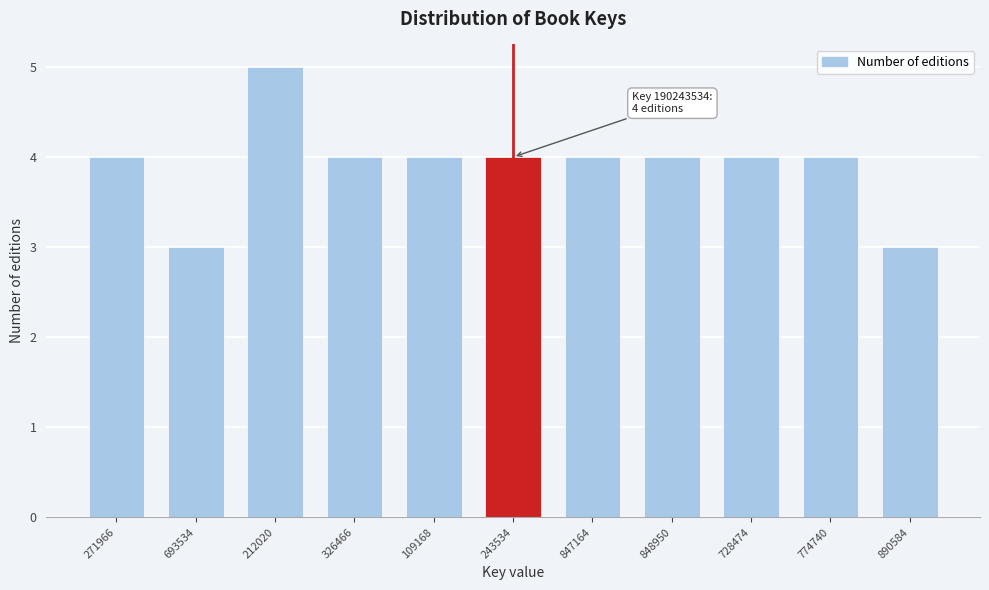

Reading left to right, extract all data points from this chart.

271966=4	693534=3	212020=5	326466=4	109168=4	243534=4	847164=4	848950=4	728474=4	774740=4	890584=3